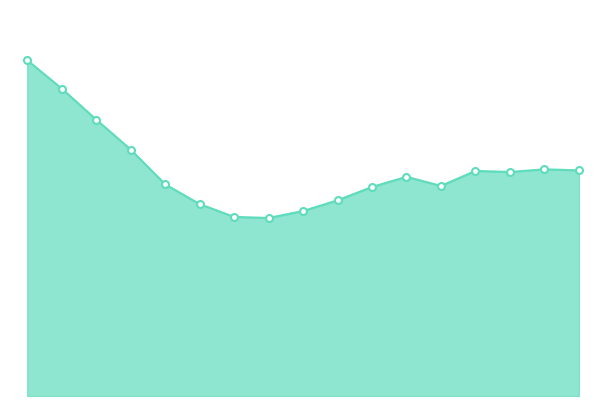

Is this an area chart (filled region under the line)?

Yes